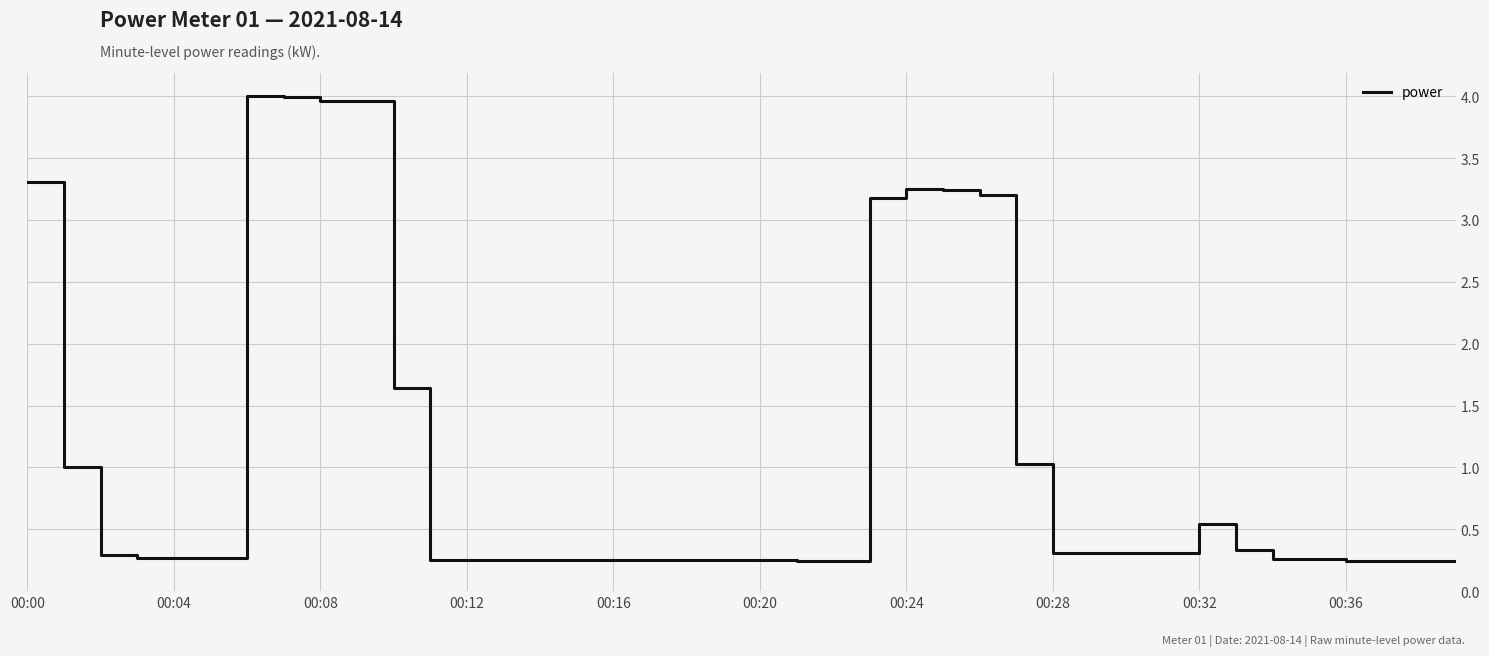

What is the difference between the maximum and minimum values?

3.8